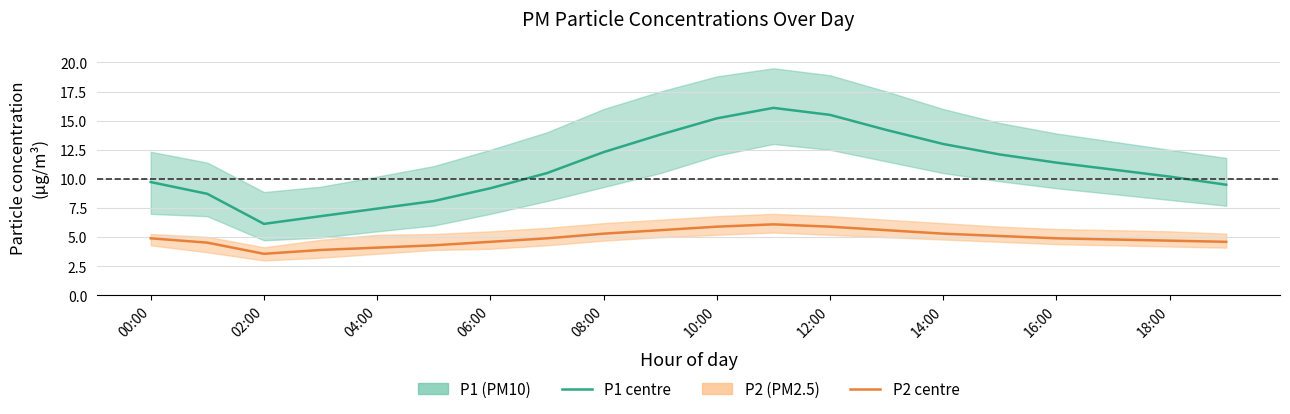

True or false: P2 (PM2.5) has a value of 4.8 at 02:00.

False